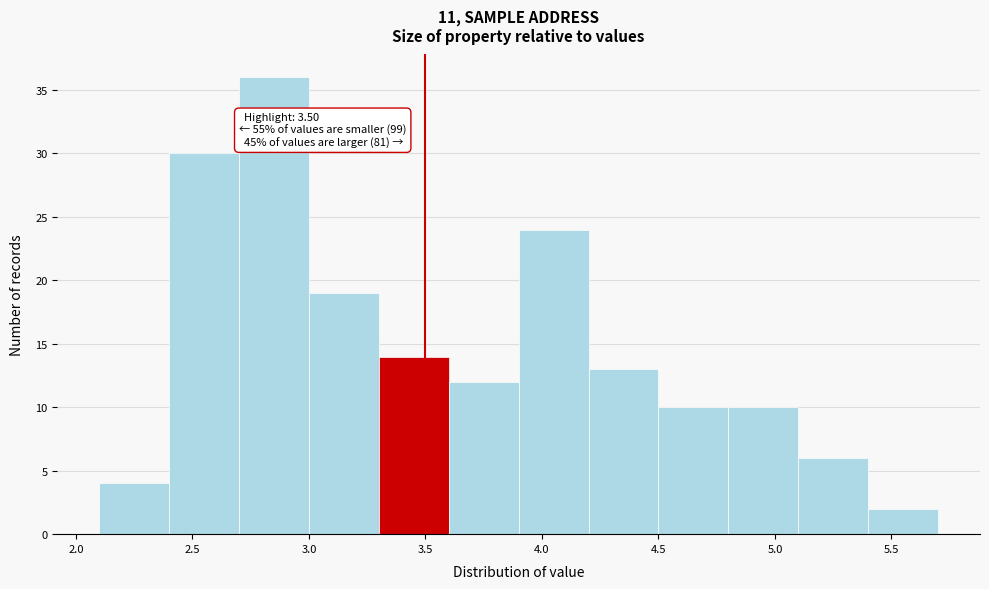

Over which range of the x-axis is the bar tallest?

2.7 to 3.0